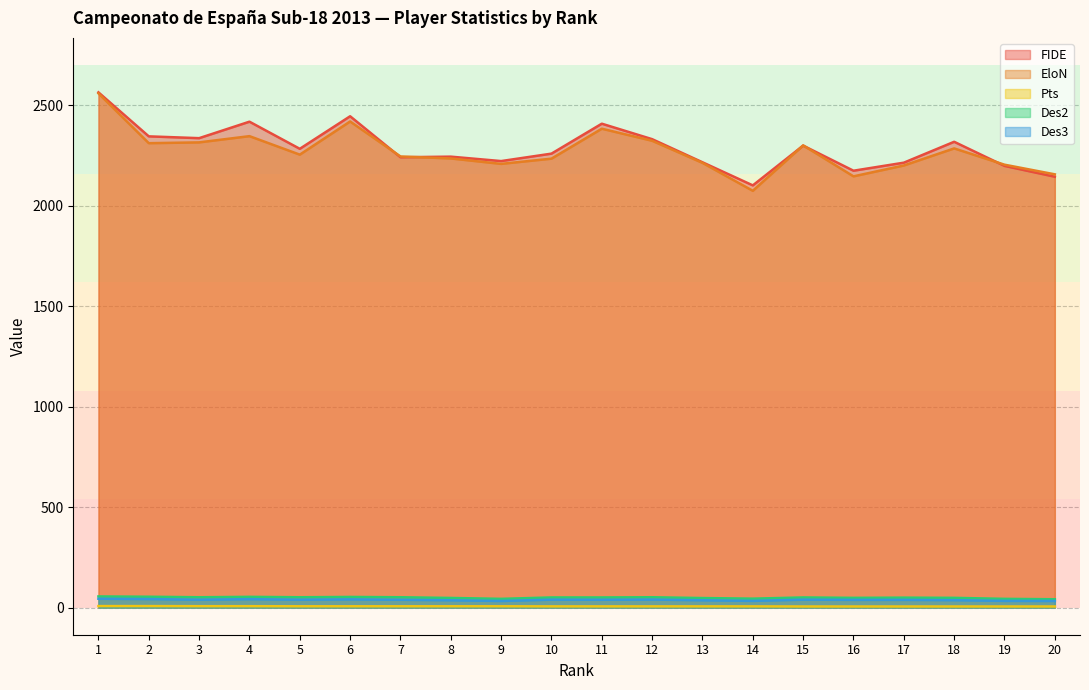

Which series has the largest total across all categories?

FIDE